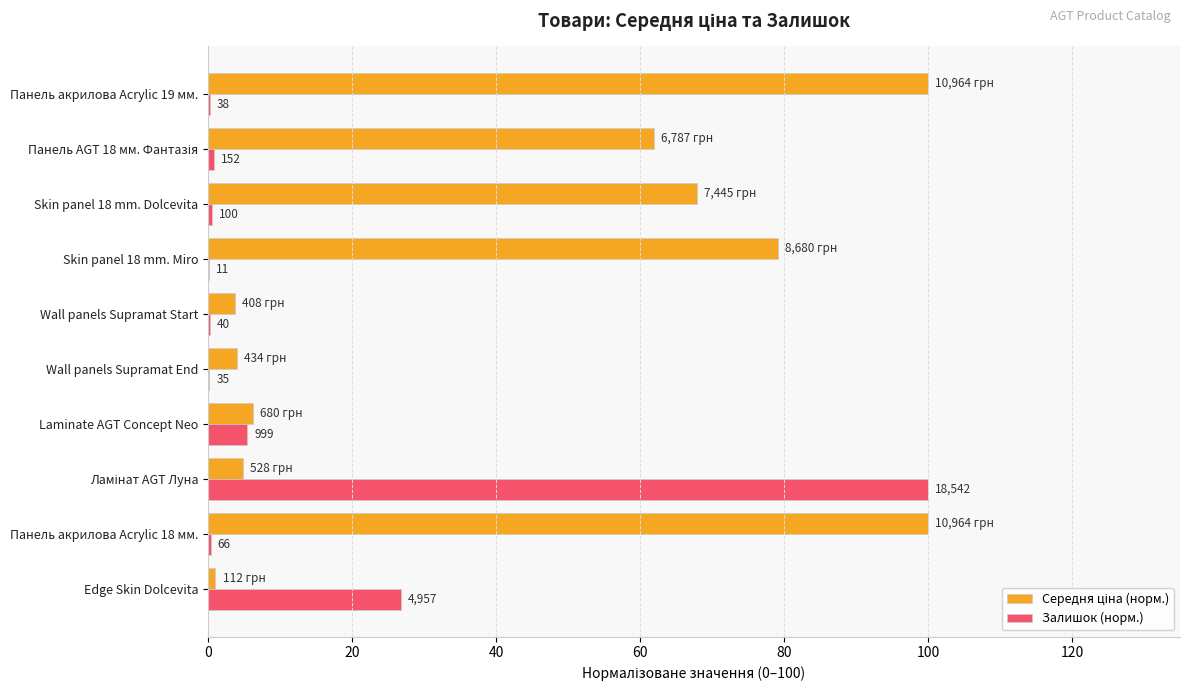

Reading left to right, extract all data points from this chart.

Середня ціна (норм.): 1.0	100.0	4.8	6.2	4.0	3.7	79.2	67.9	61.9	100.0
Залишок (норм.): 26.7	0.4	100.0	5.4	0.2	0.2	0.1	0.5	0.8	0.2